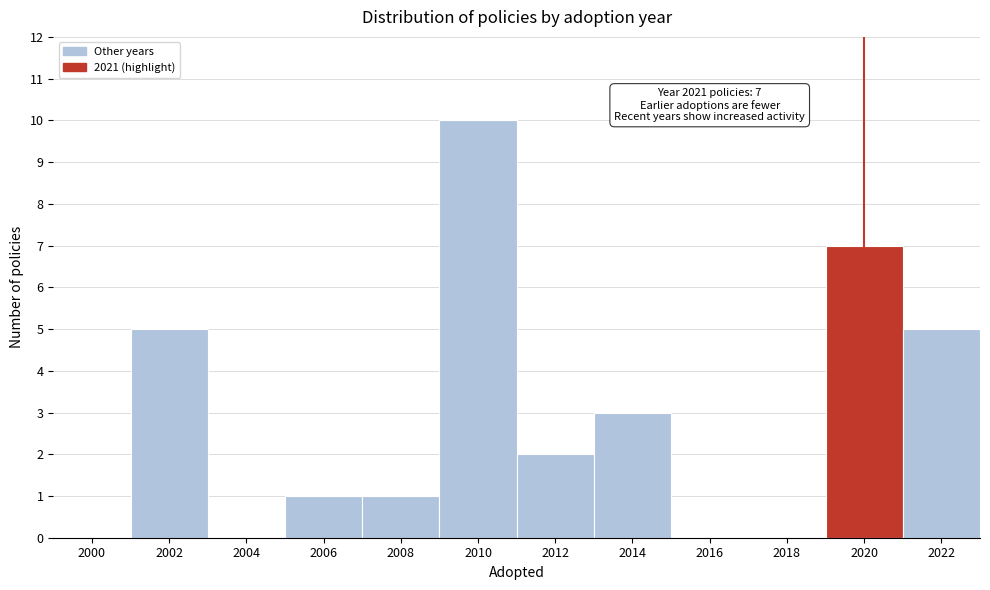

Reading right to left, transcribe all the data shown in this chart.

2022=5	2020=7	2018=0	2016=0	2014=3	2012=2	2010=10	2008=1	2006=1	2004=0	2002=5	2000=0